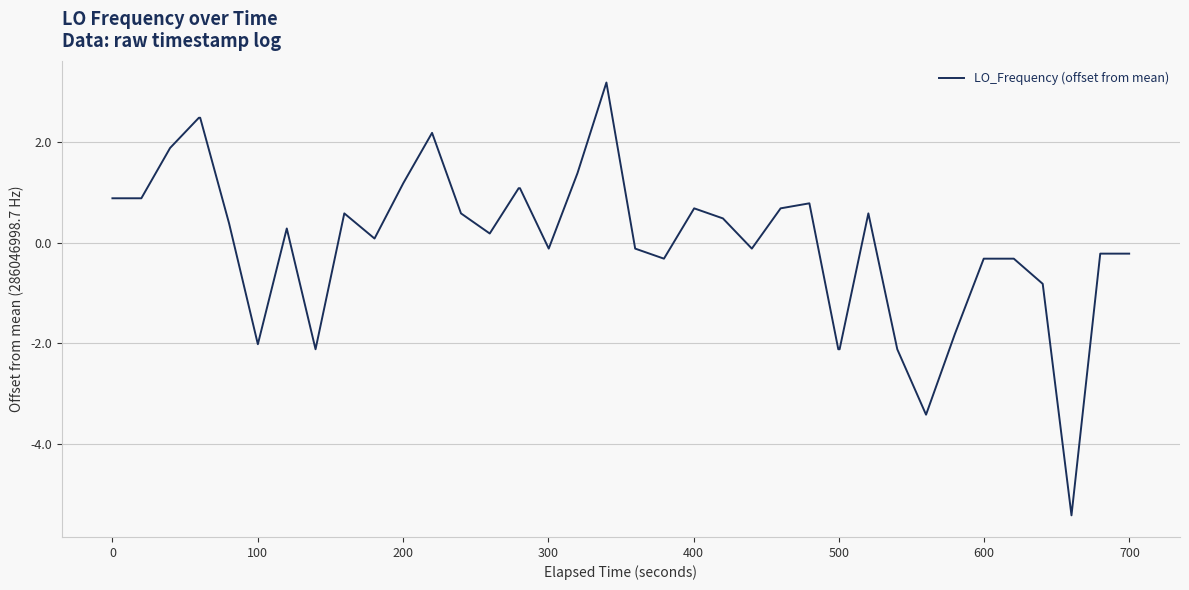

What is the maximum value shown in the chart?

3.2